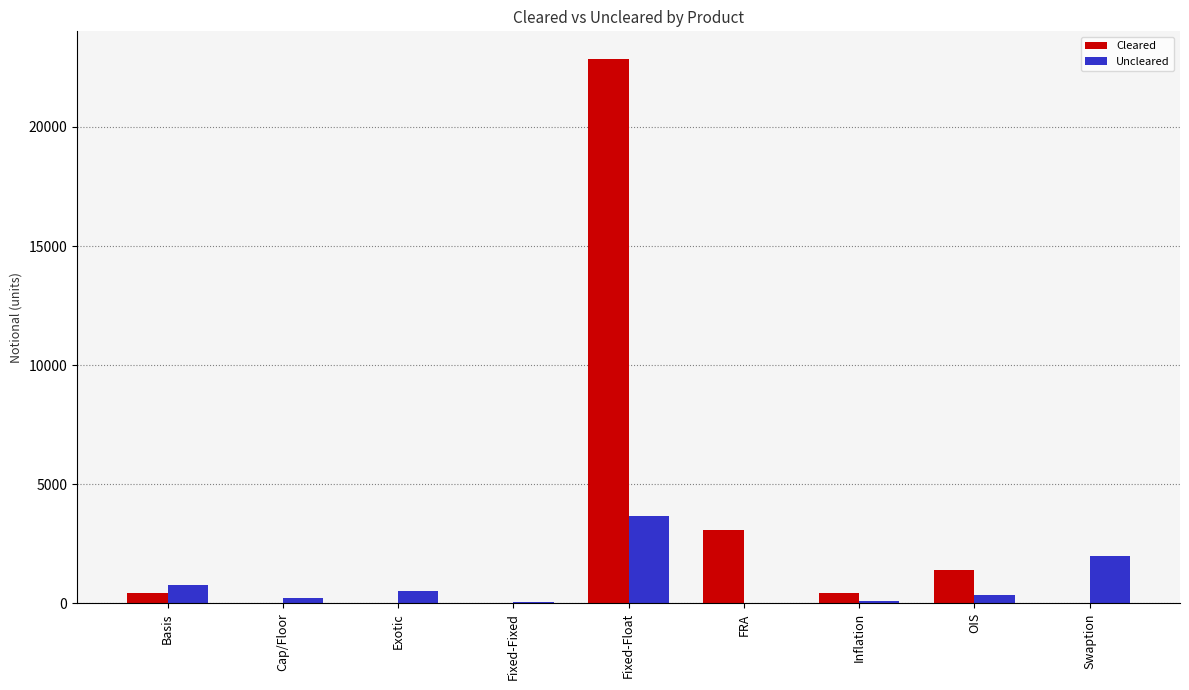

Between Cap/Floor and FRA, which series saw the biggest shift?

Cleared